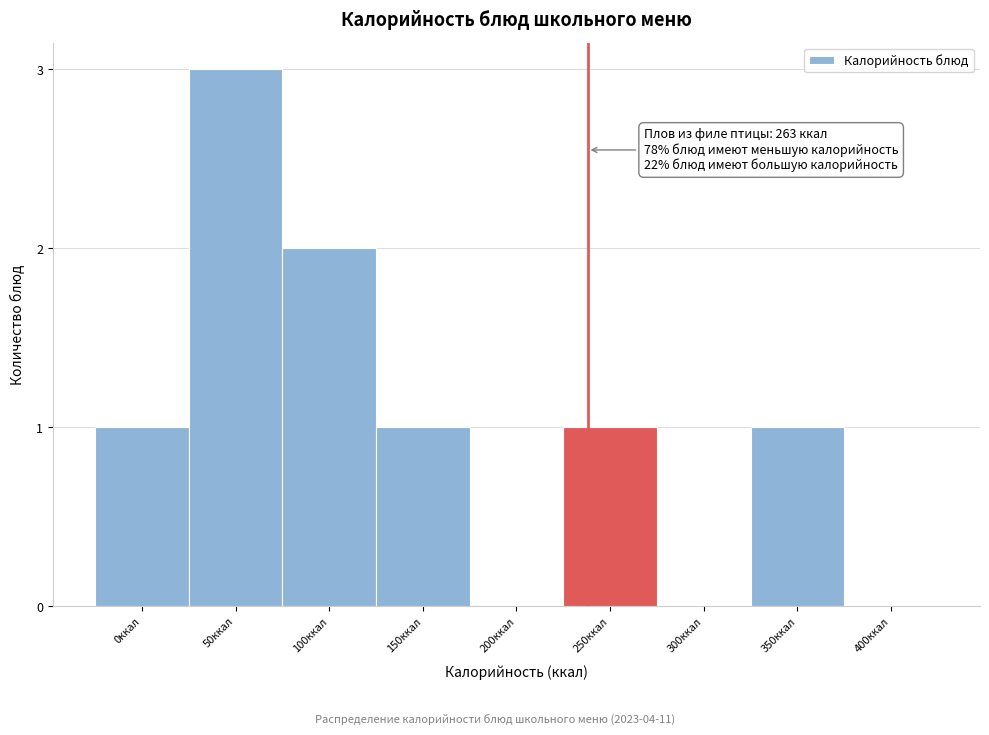

Reading left to right, extract all data points from this chart.

0ккал=1	50ккал=3	100ккал=2	150ккал=1	200ккал=0	250ккал=1	300ккал=0	350ккал=1	400ккал=0